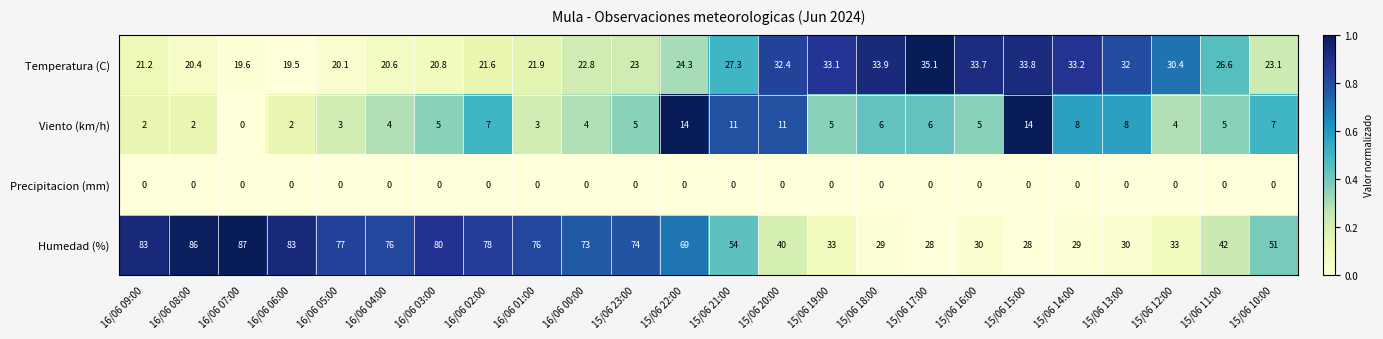

Count the number of data series in this chart.

4